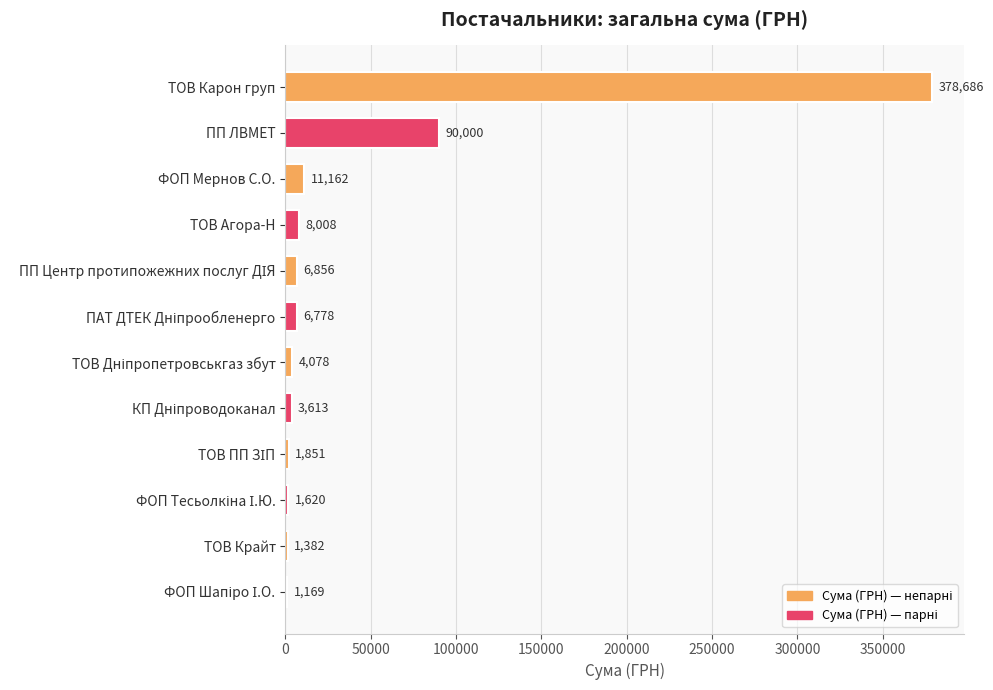

Where is the data nearest to the value 189927?

ПП ЛВМЕТ